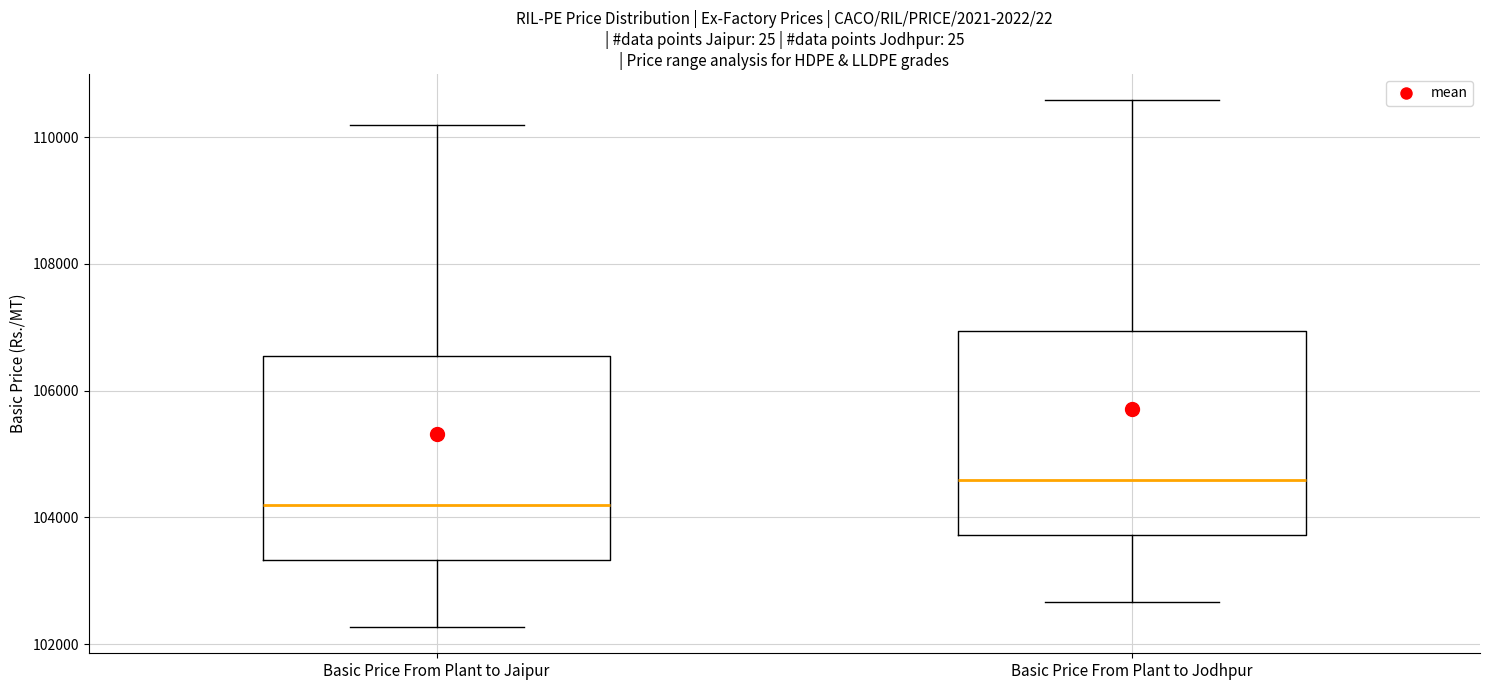

Reading left to right, read every box against the y-axis: the position of its median line, the range the box covers, and the ends of its whiskers. The values are not printed on the chart, so give them approximately, as read against the axis.

Basic Price From Plant to Jaipur: median 104200, box 103400 to 106600, whiskers 102200 to 110200
Basic Price From Plant to Jodhpur: median 104600, box 103800 to 107000, whiskers 102600 to 110600